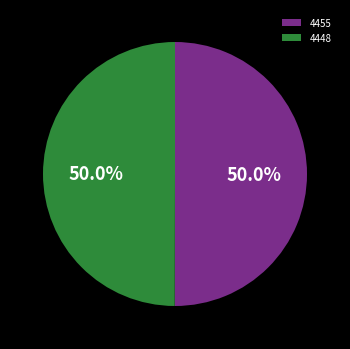

Do 4448 and 4455 together represent more than half of the pie?

Yes